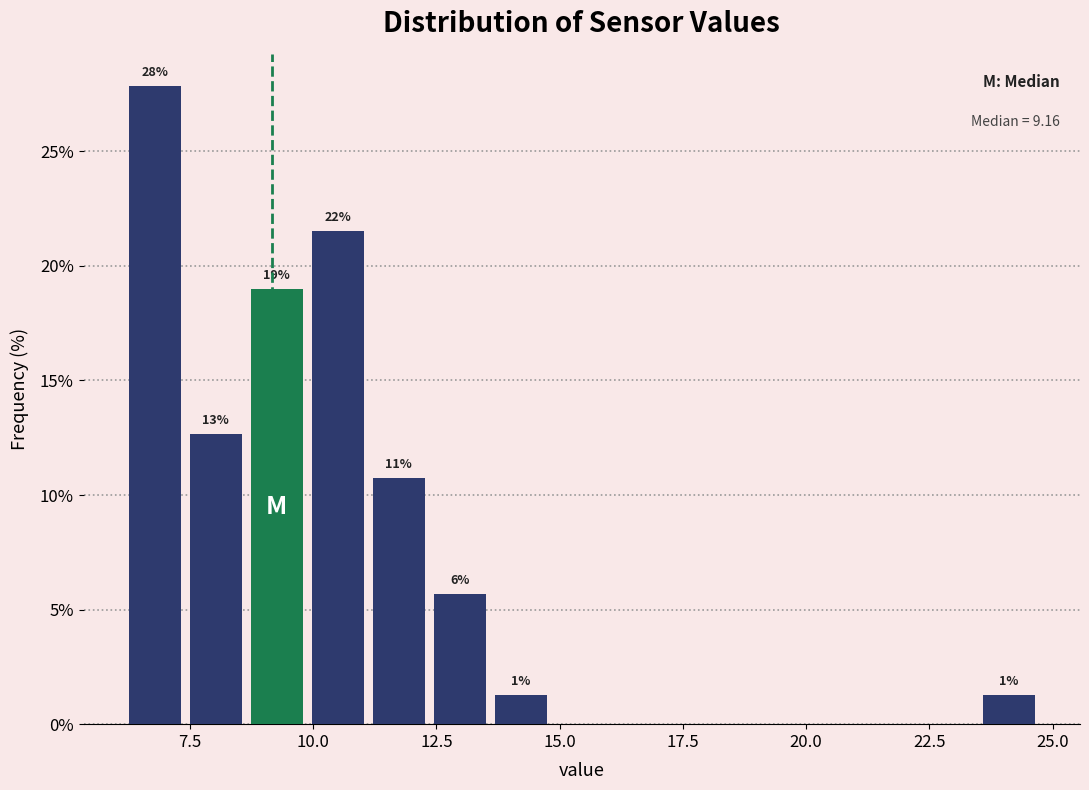

Read against the x-axis, roughly where is the centre of the tallest bar?

7.0